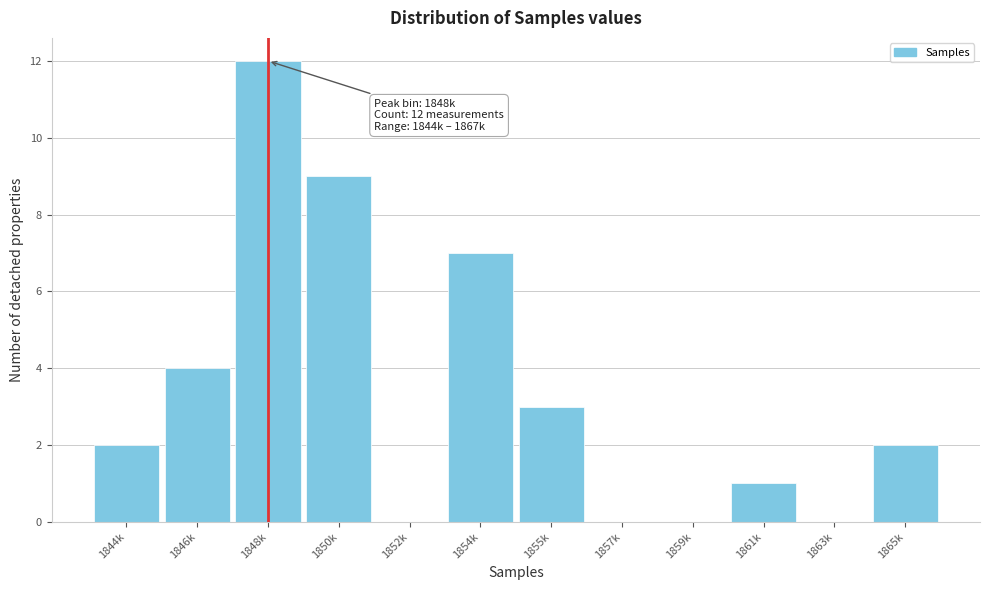

Reading right to left, extract all data points from this chart.

1865k=2	1863k=0	1861k=1	1859k=0	1857k=0	1855k=3	1854k=7	1852k=0	1850k=9	1848k=12	1846k=4	1844k=2